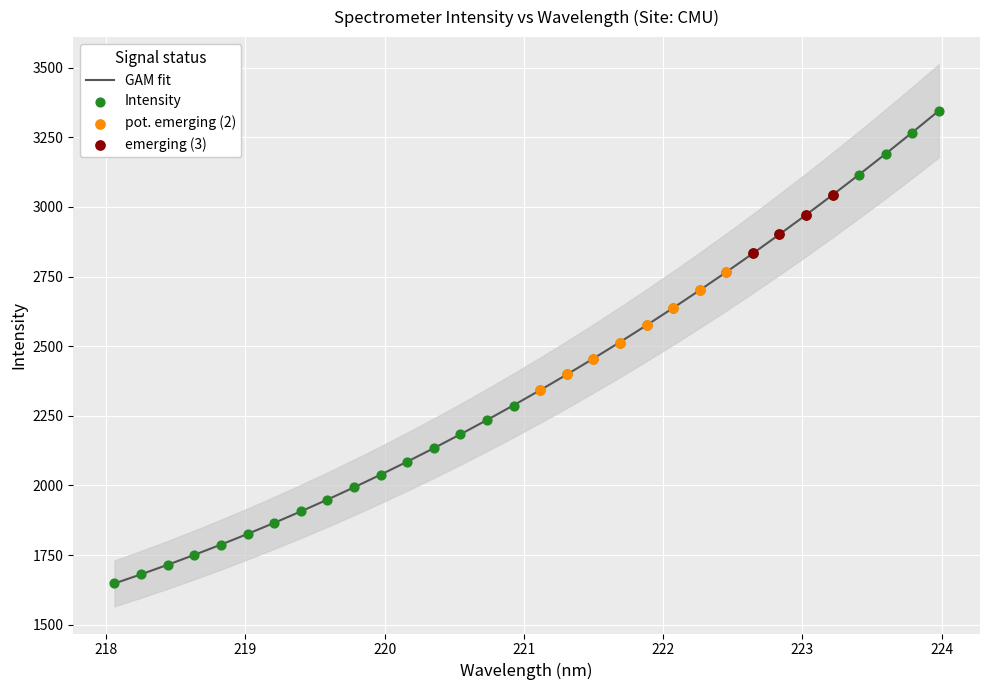

Which has a higher value, 221.8812 or 223.2172?

223.2172